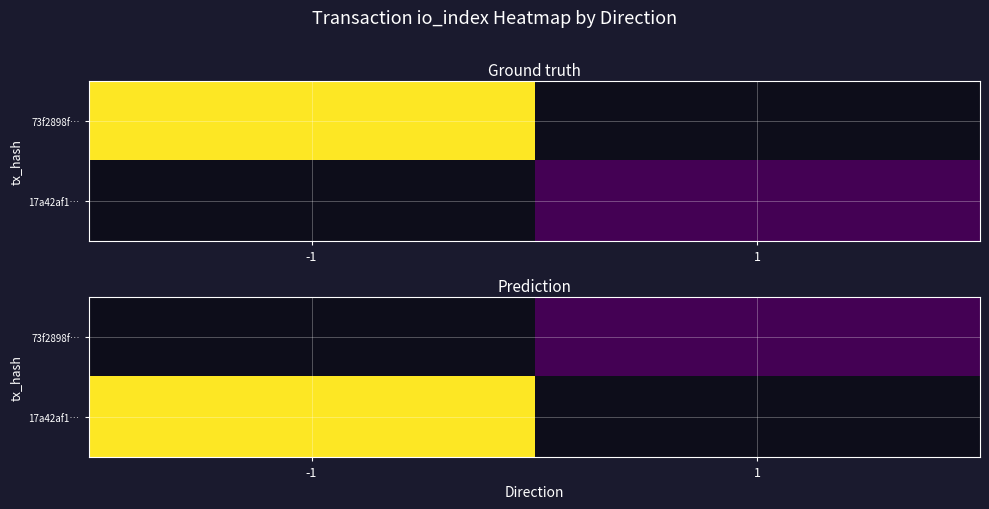

At which label does 17a42af1… reach its peak?

-1